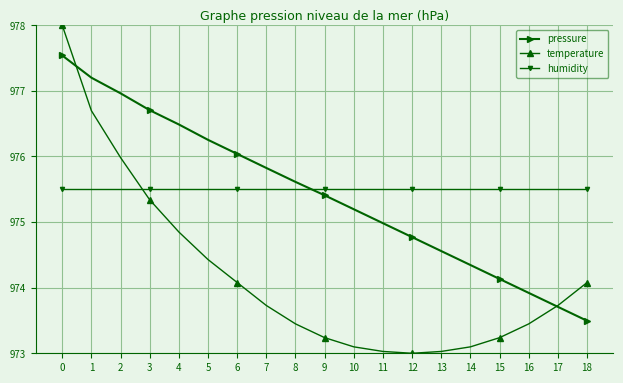

Where do pressure and temperature first cross each other?

0 and 1